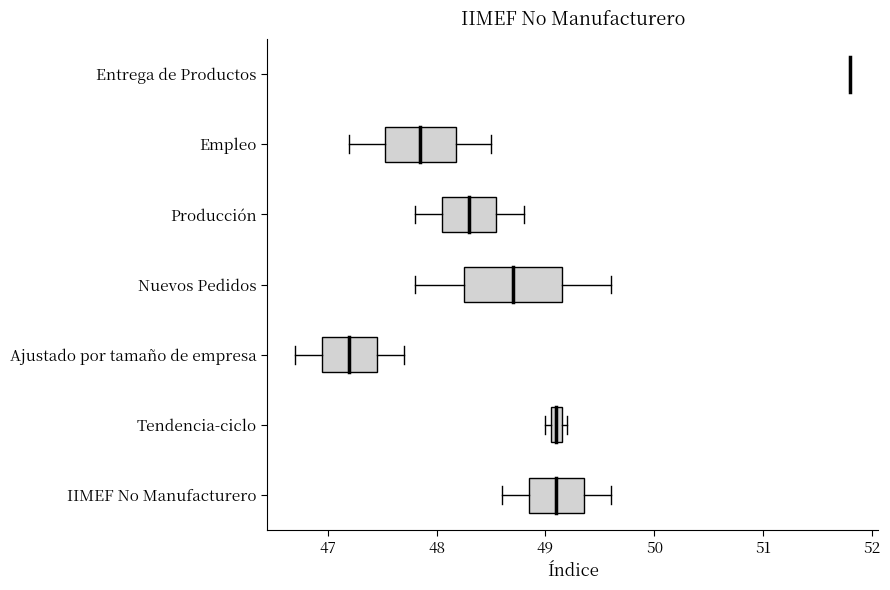

Where does the left whisker of the box for Producción end on the x-axis? The values are not printed on the chart, so give them approximately, as read against the axis.

47.8